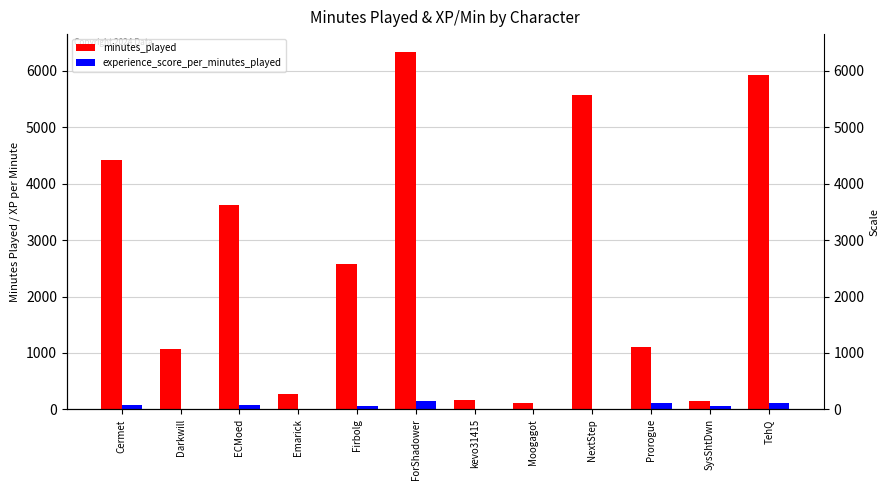

Reading right to left, list all the values displayed in this chart.

minutes_played: 5923.0	155.0	1108.0	5565.0	118.0	168.0	6333.0	2577.0	275.0	3627.0	1065.0	4424.0
experience_score_per_minutes_played: 109.0	51.8	113.2	0.0	0.0	0.0	150.4	55.5	0.0	73.8	0.0	73.3